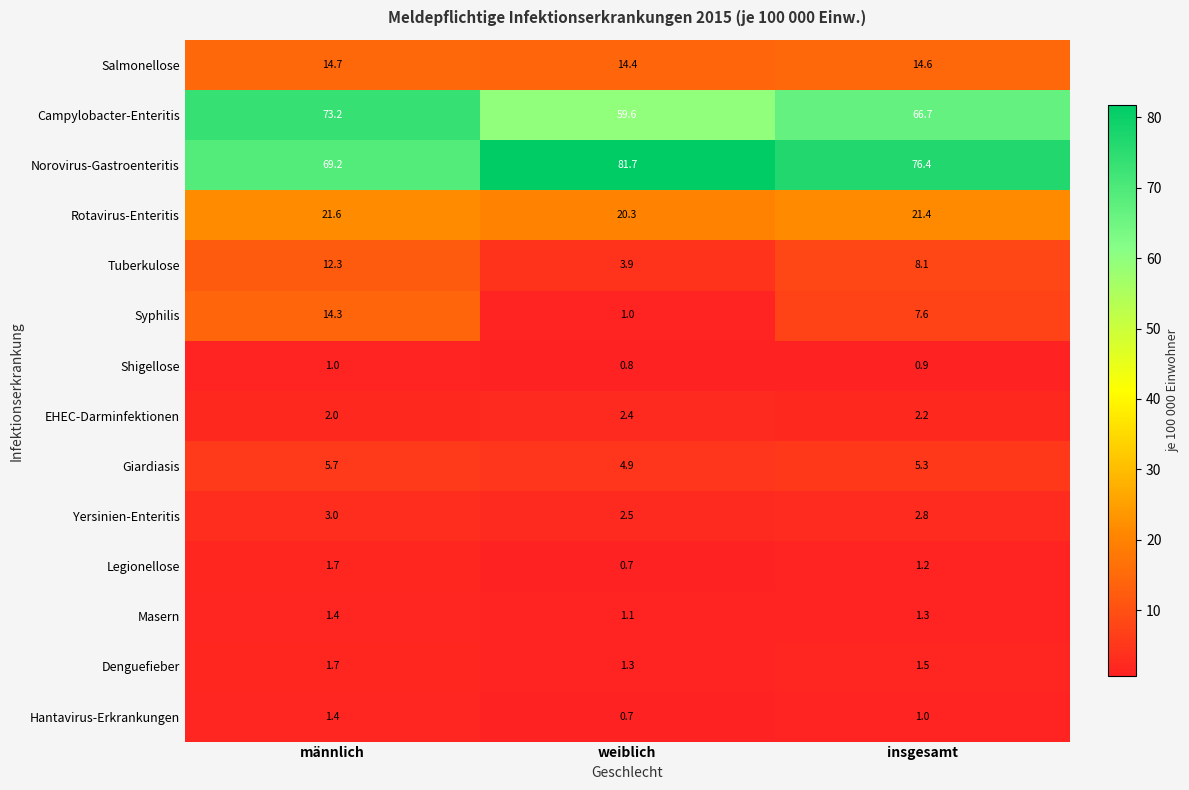

Which series has the largest total across all categories?

Norovirus-Gastroenteritis